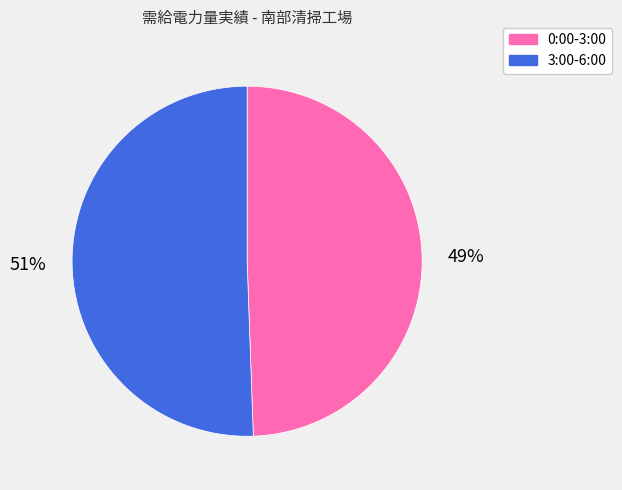

Count the number of slices in the pie.

2